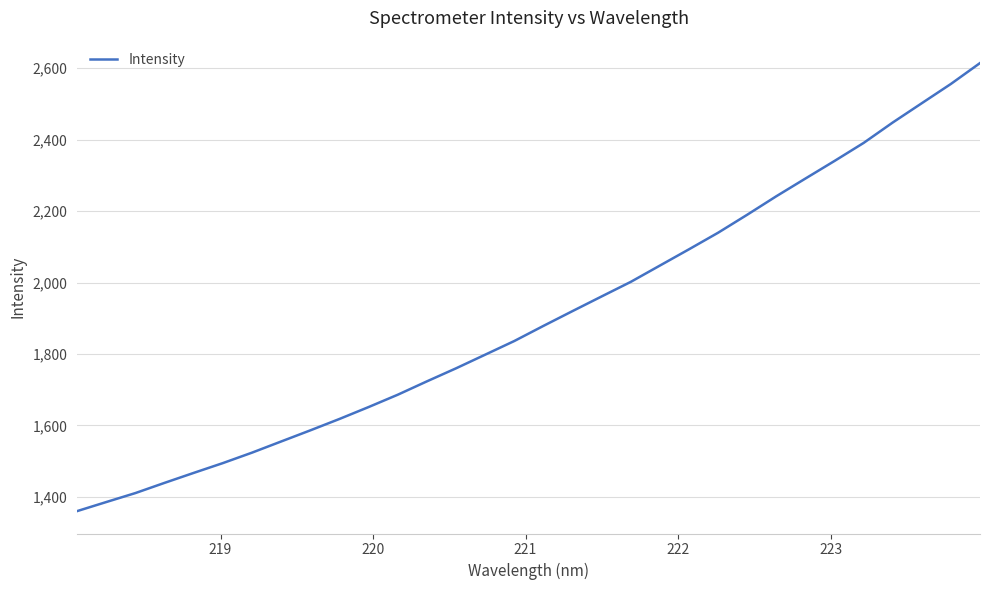

Reading left to right, list all the values displayed in this chart.

1360.1	1385.5	1410.7	1439.2	1467.1	1494.6	1523.8	1555.1	1586.2	1618.1	1651.5	1686.0	1723.4	1759.9	1798.0	1836.3	1878.6	1920.1	1961.1	2001.9	2047.5	2093.1	2139.5	2189.8	2241.6	2291.1	2340.4	2390.9	2448.0	2502.0	2556.0	2614.4